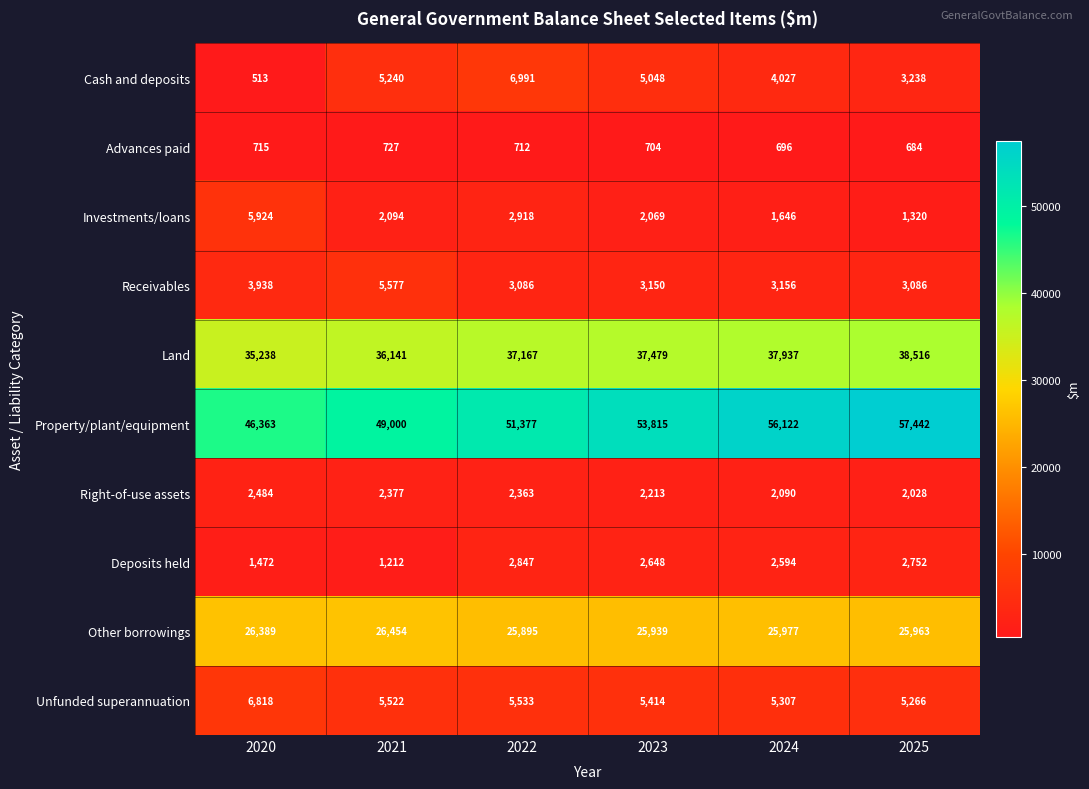

What is the average value of the Investments/loans series?

2662